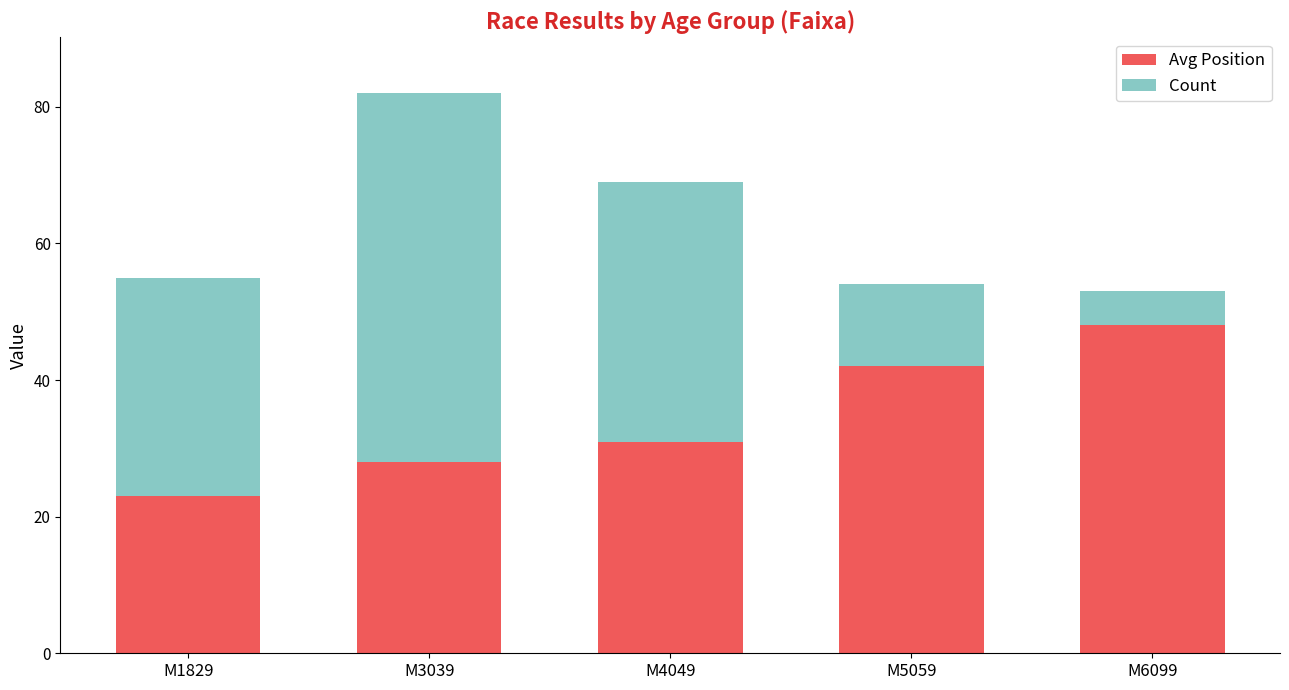

What is the highest value of the Avg Position series?

48